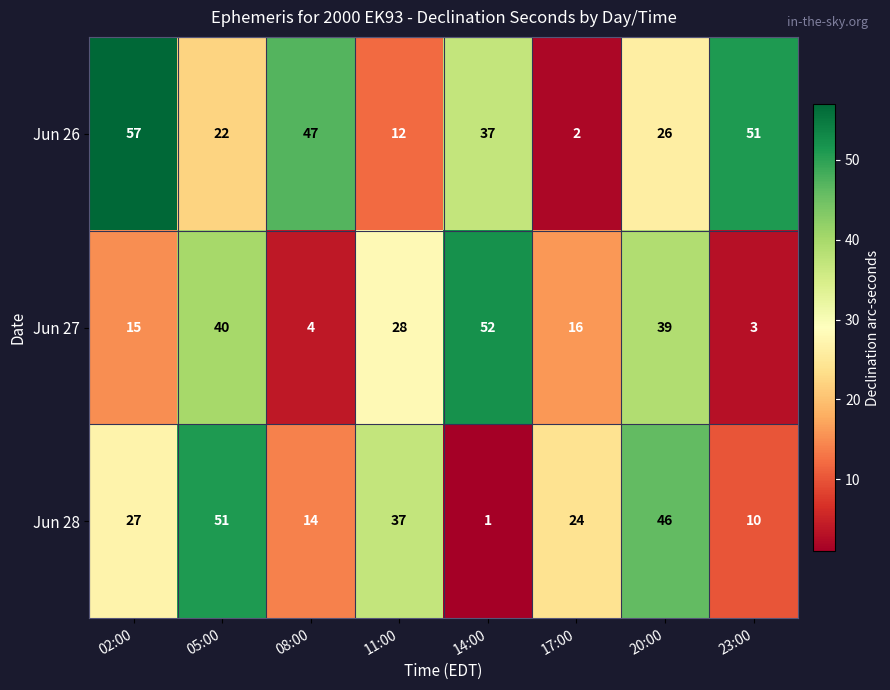

Count the number of categories in the chart.

8